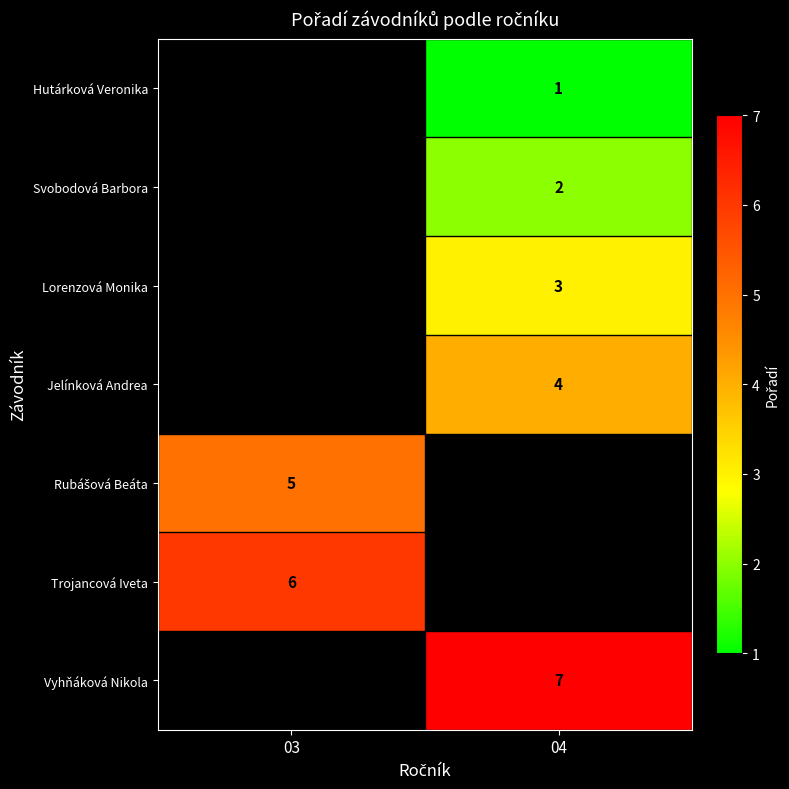

How many data points does each series have?

2